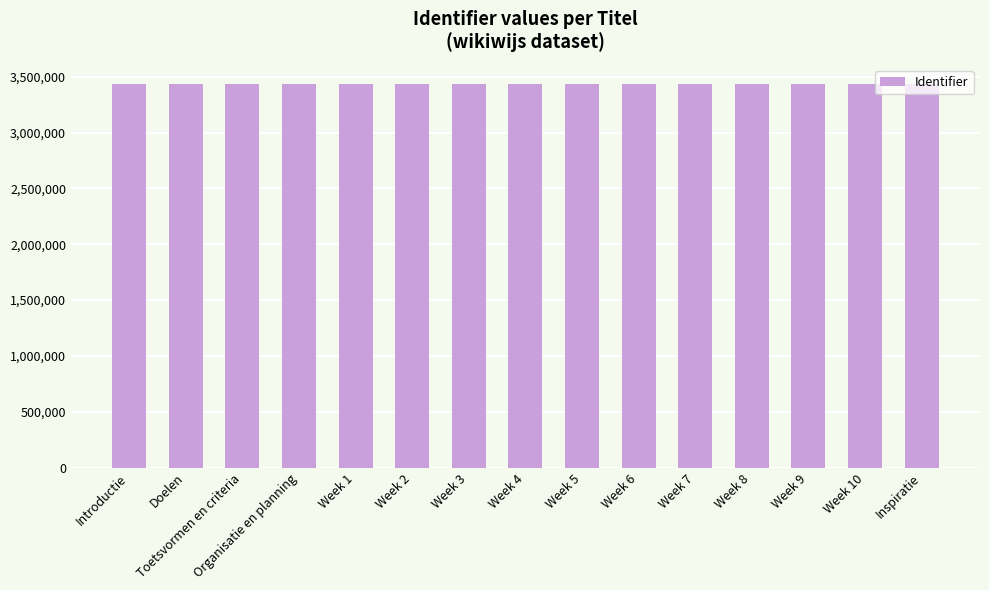

What is the value of the 1st bar from the left?

3436112